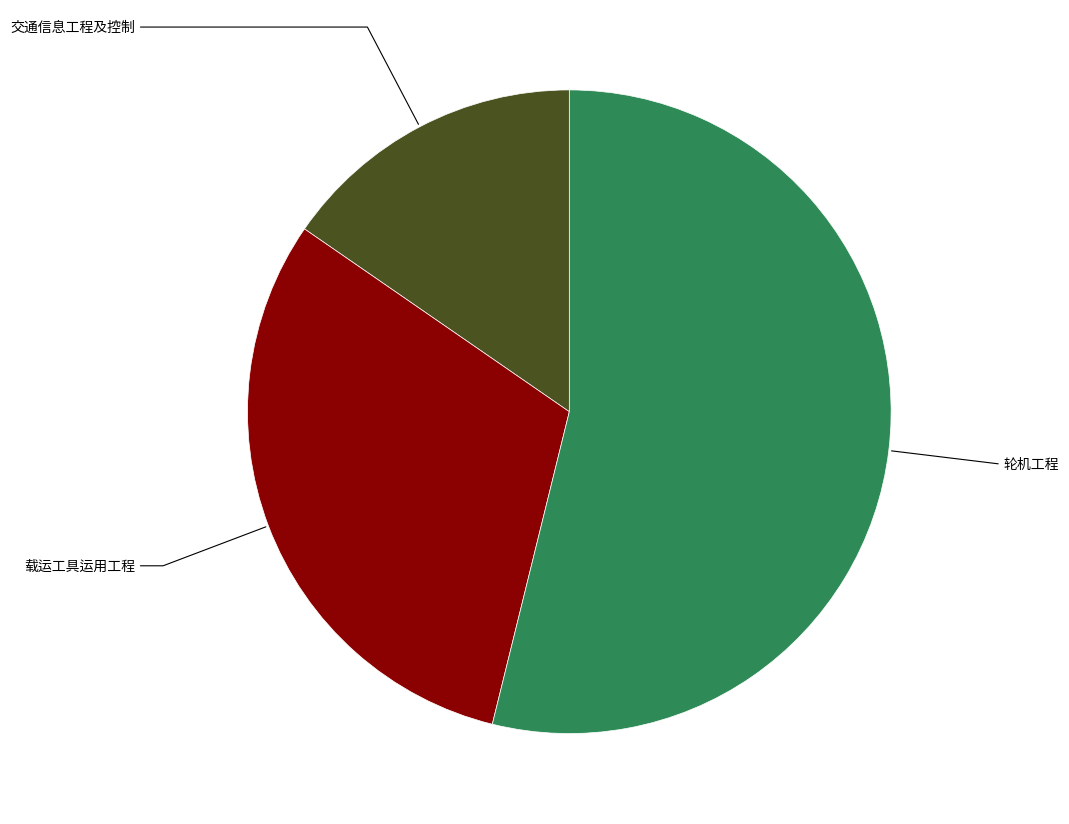

Does 交通信息工程及控制 represent more than half of the total?

No